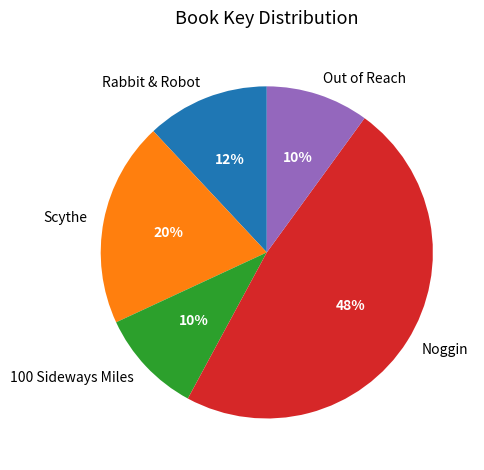

Which has a higher value, Rabbit & Robot or 100 Sideways Miles?

Rabbit & Robot